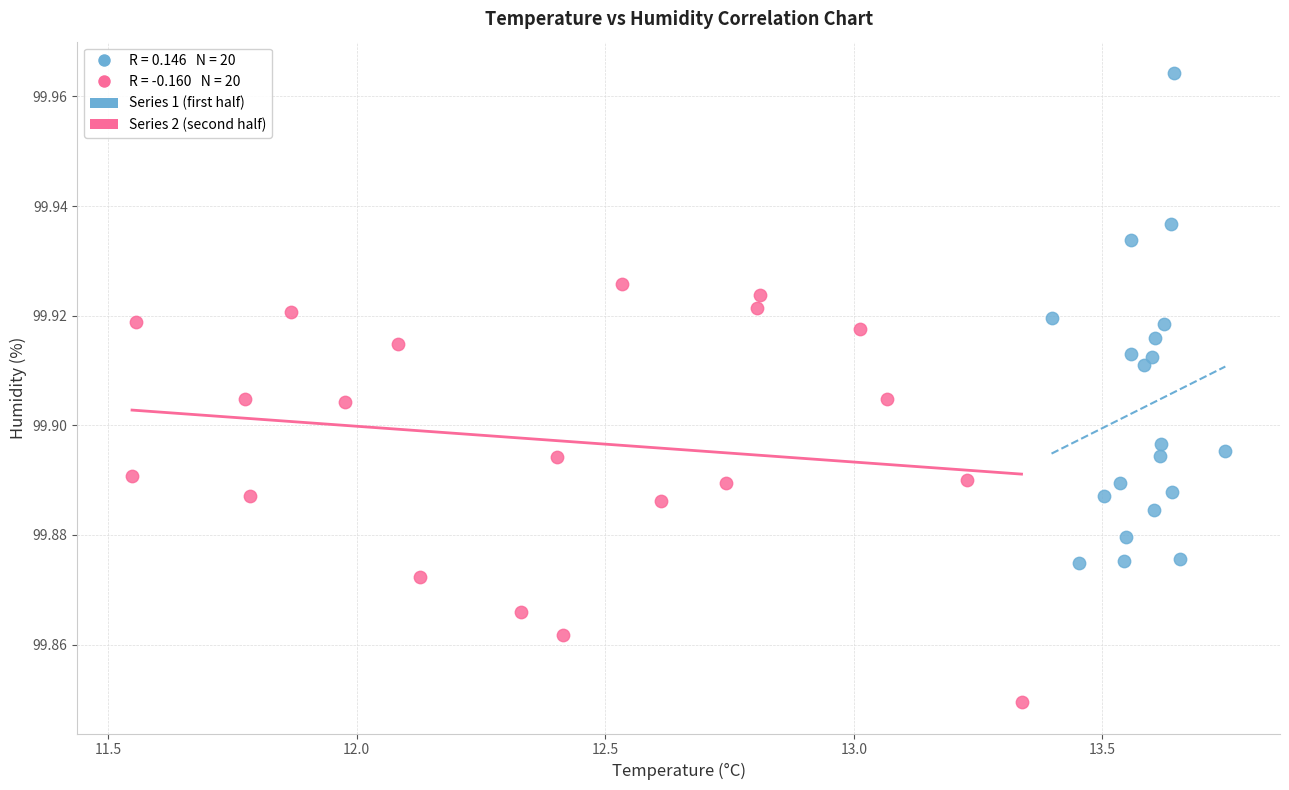

Which series contains the lowest Y value?

Series 2 (second half)